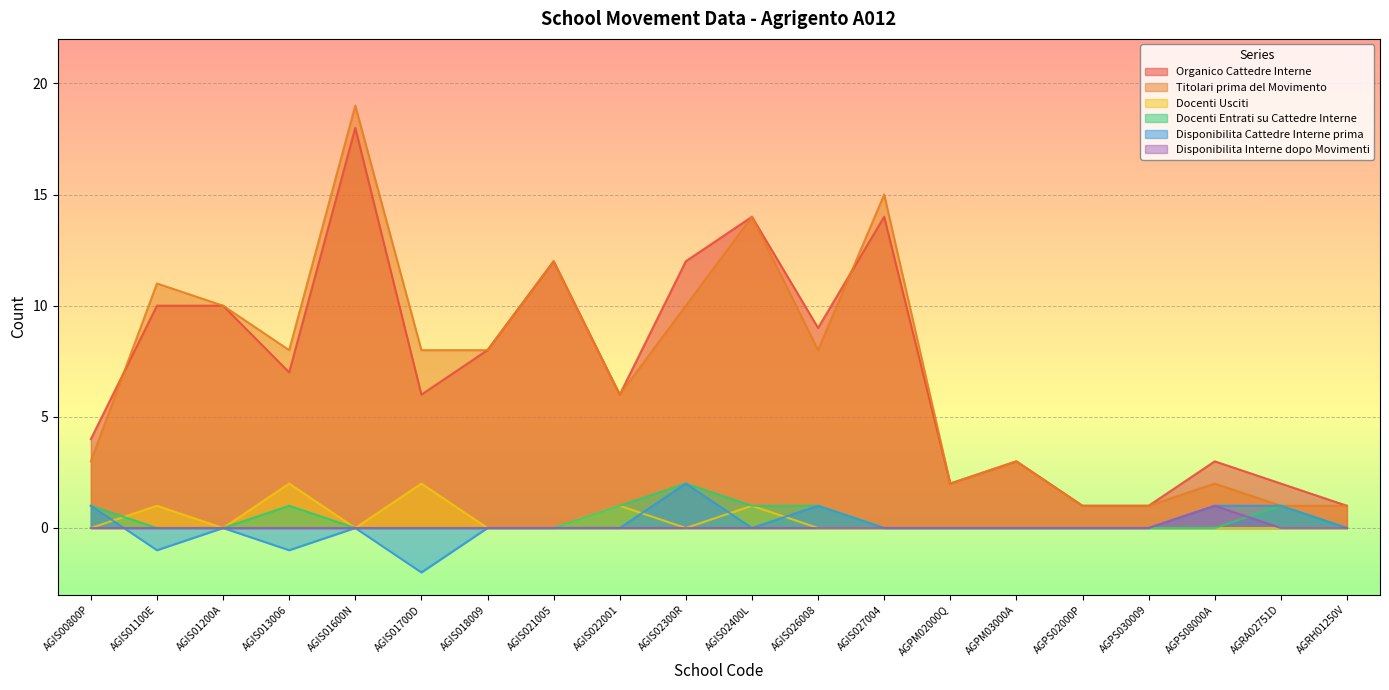

What are all the series names shown in the legend?

Organico Cattedre Interne, Titolari prima del Movimento, Docenti Usciti, Docenti Entrati su Cattedre Interne, Disponibilita Cattedre Interne prima, Disponibilita Interne dopo Movimenti